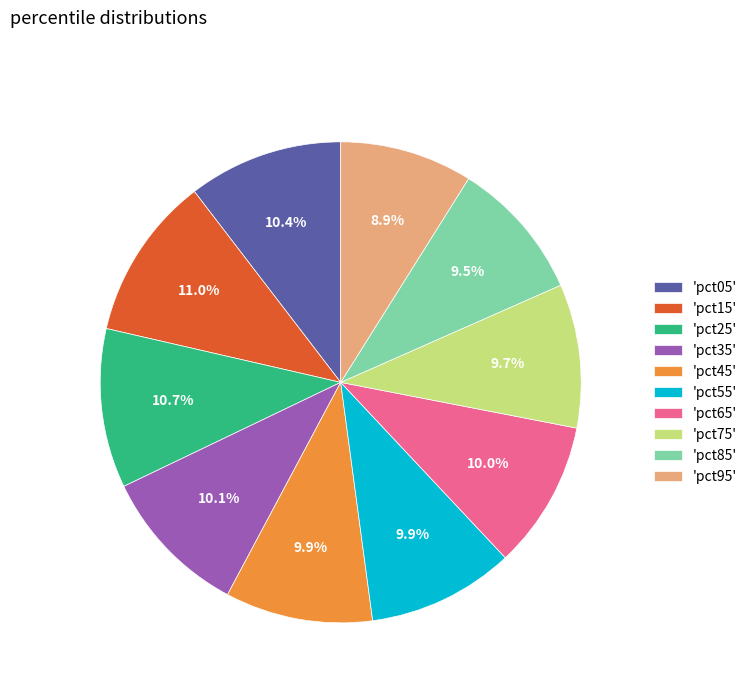

Approximately how many times larger is the value at 'pct35' compared to 'pct45'?

1.0